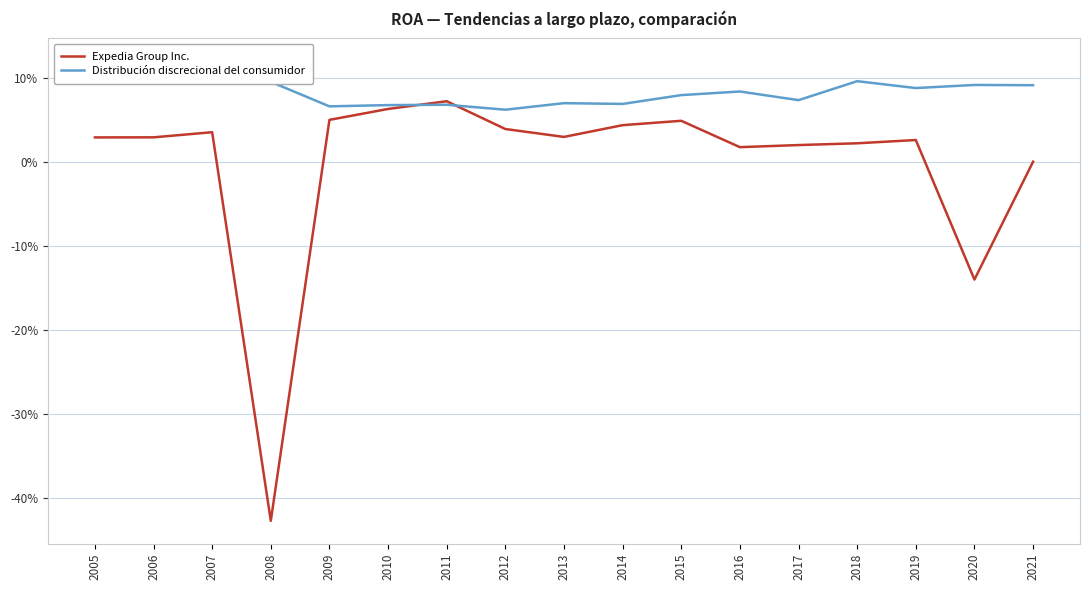

After their last crossing, which series has the higher values: Distribución discrecional del consumidor or Expedia Group Inc.?

Distribución discrecional del consumidor